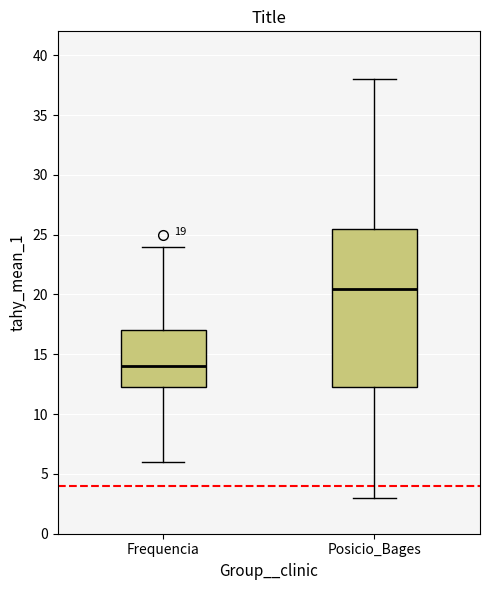

Comparing the boxes themselves (not the whiskers), which one is the tallest?

Posicio_Bages